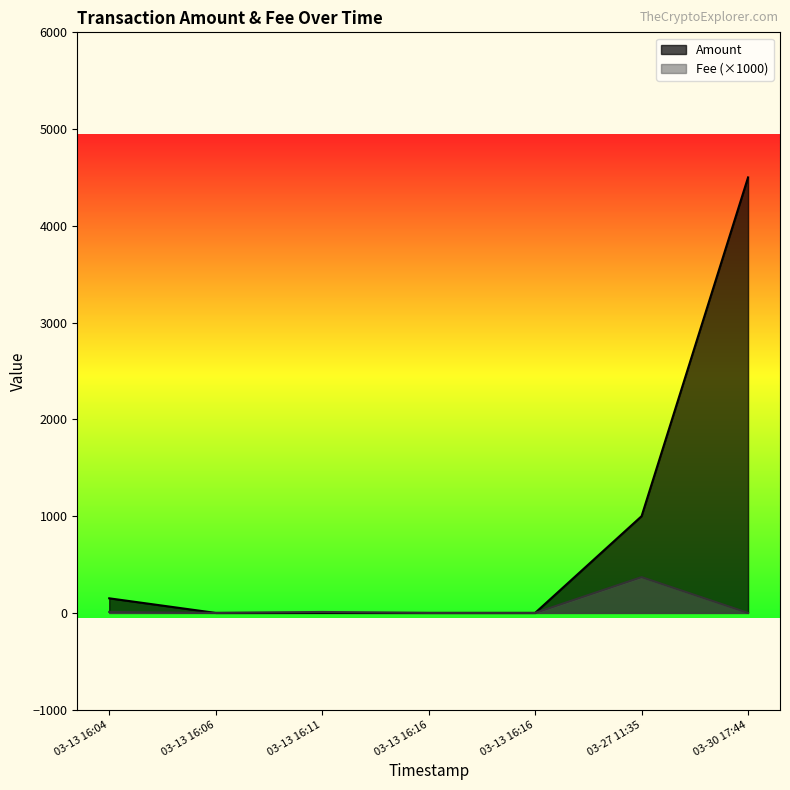

Where is the first local minimum for Fee?

2023-03-13 16:06:48